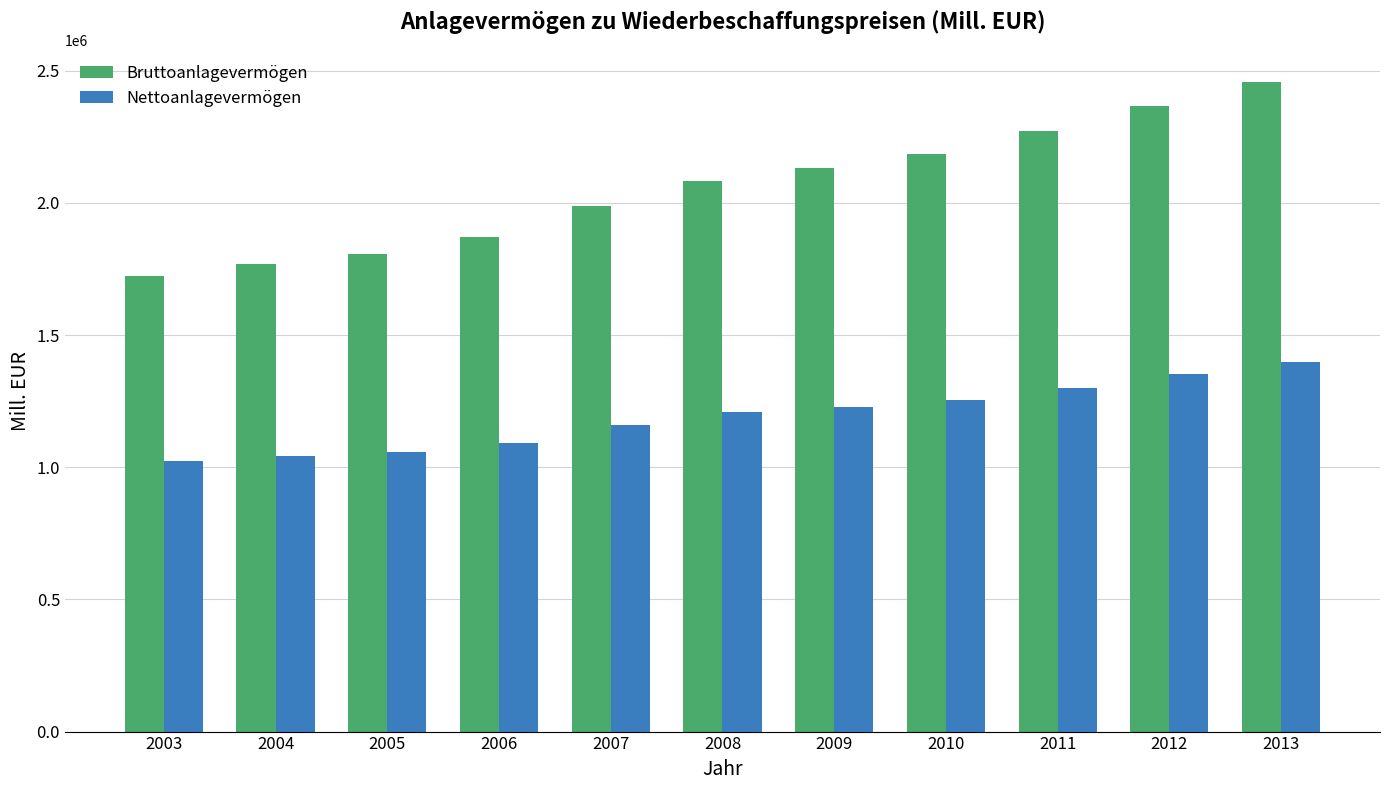

What is the value of the Nettoanlagevermögen bar at the 2nd from the left?

1042850.1